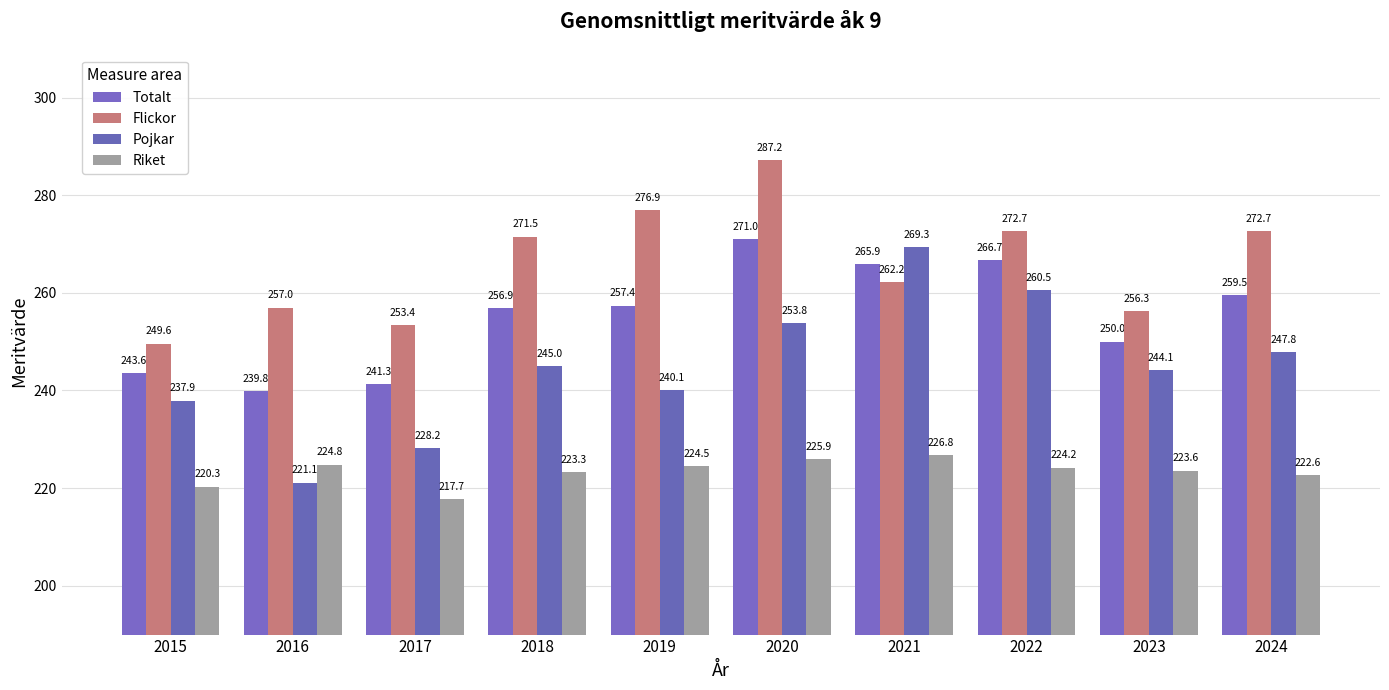

What are all the series names shown in the legend?

Totalt, Flickor, Pojkar, Riket